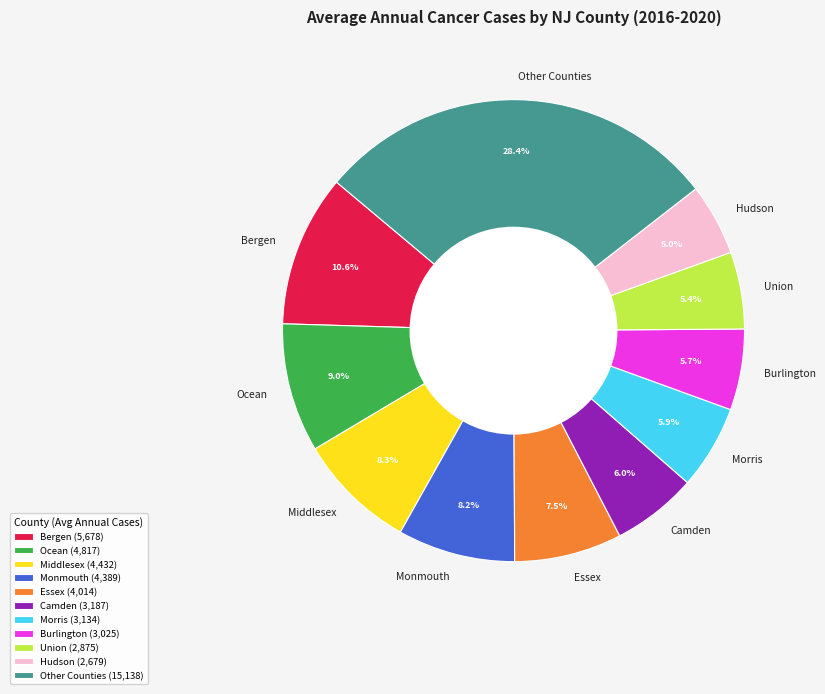

Is there any slice that represents more than half of the pie?

No